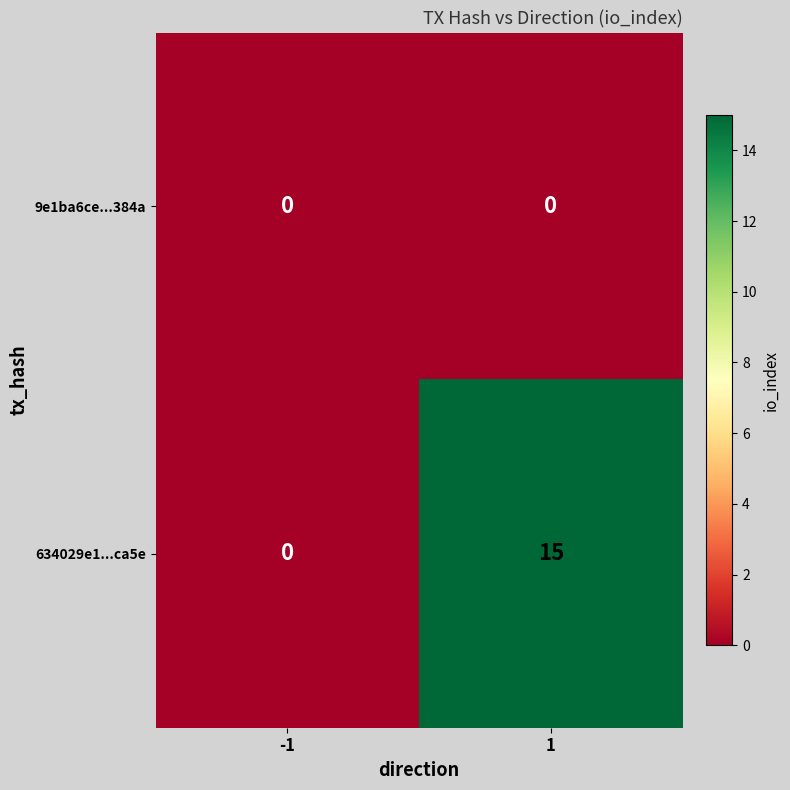

The 634029e1...ca5e series shows 22 at 1. True or false?

False